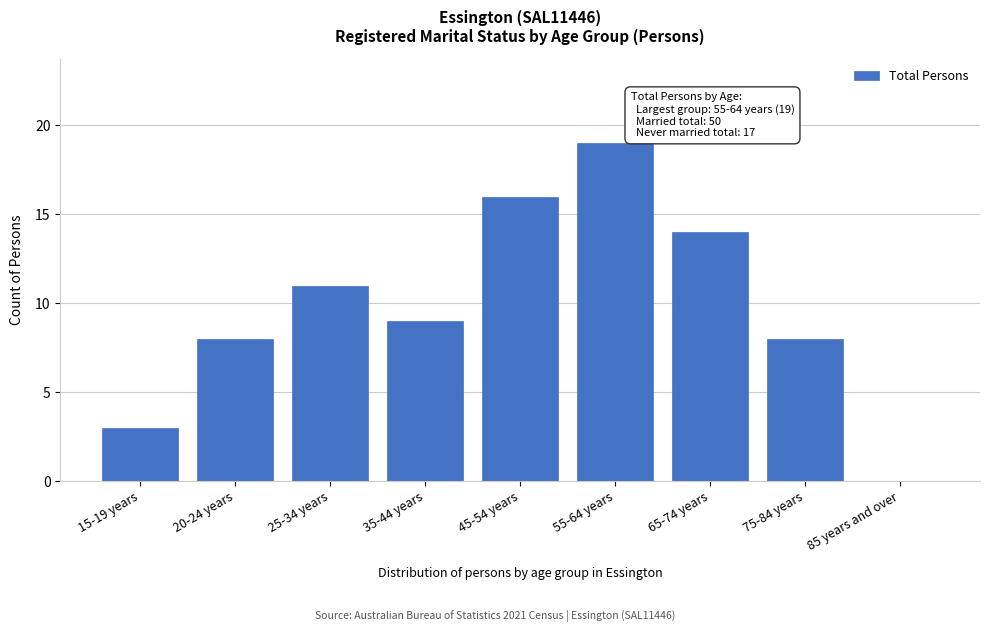

Reading right to left, extract all data points from this chart.

85 years and over=0	75-84 years=8	65-74 years=14	55-64 years=19	45-54 years=16	35-44 years=9	25-34 years=11	20-24 years=8	15-19 years=3